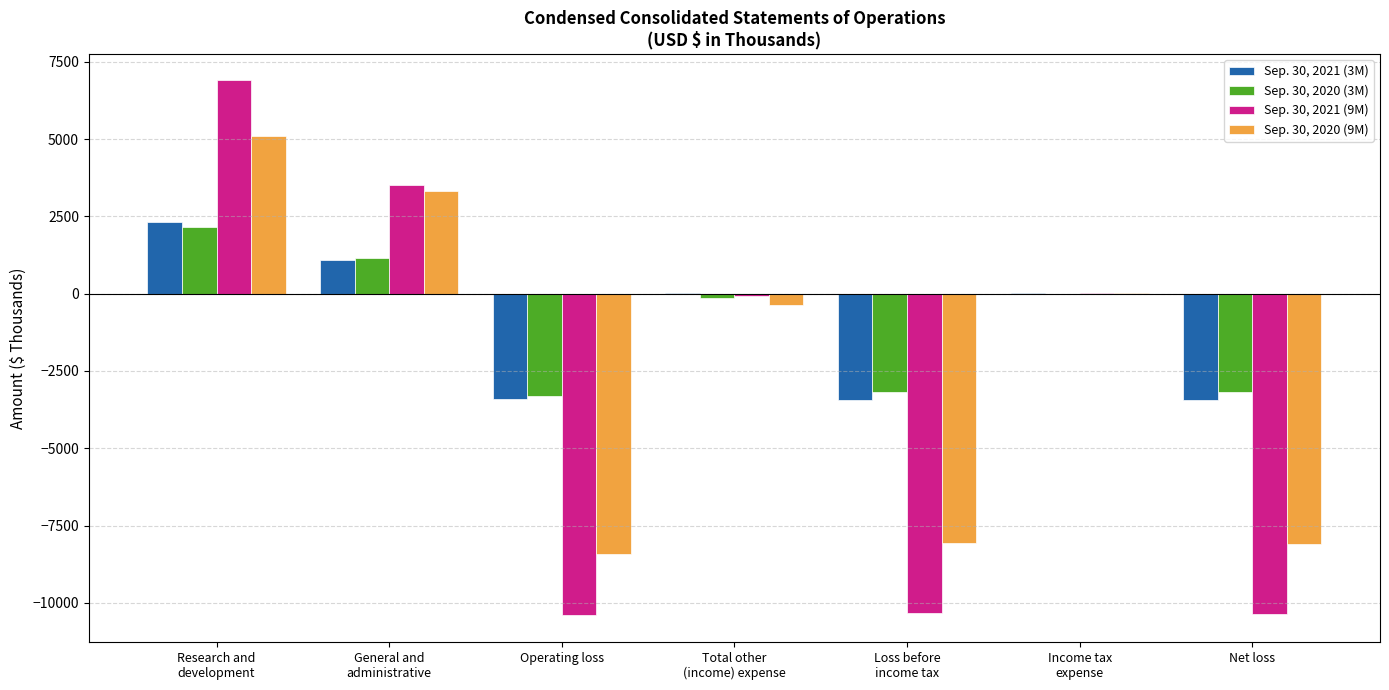

Where is Sep. 30, 2020 (3M) nearest to the value -580?

Total other
(income) expense